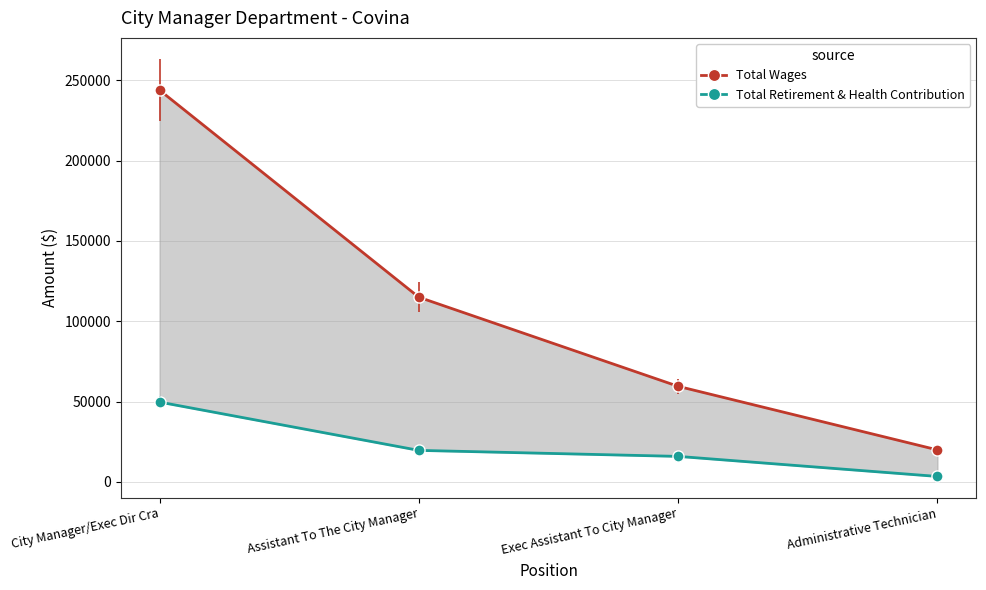

At how many categories does at least one series exceed 96647?

2